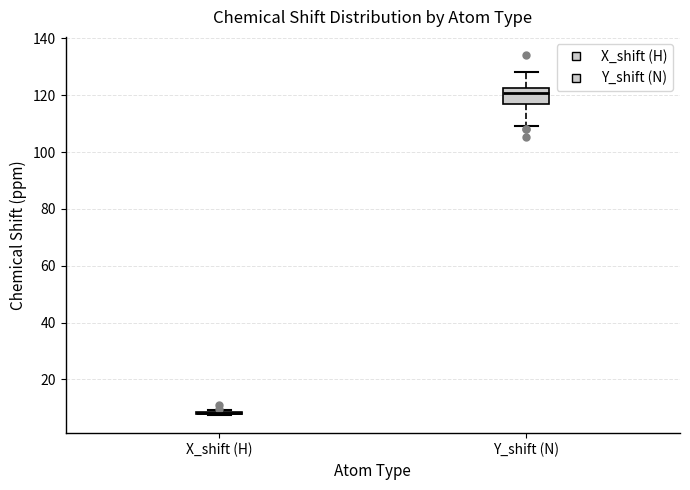

Reading left to right, transcribe this box plot: for each box, give where its median line is, the range the box spans, and where its two whiskers end, as read against the y-axis. The values are not printed on the chart, so give them approximately, as read against the axis.

X_shift (H): box collapsed to a line at 8, whiskers 8 to 10
Y_shift (N): median 120, box 116 to 122, whiskers 110 to 128